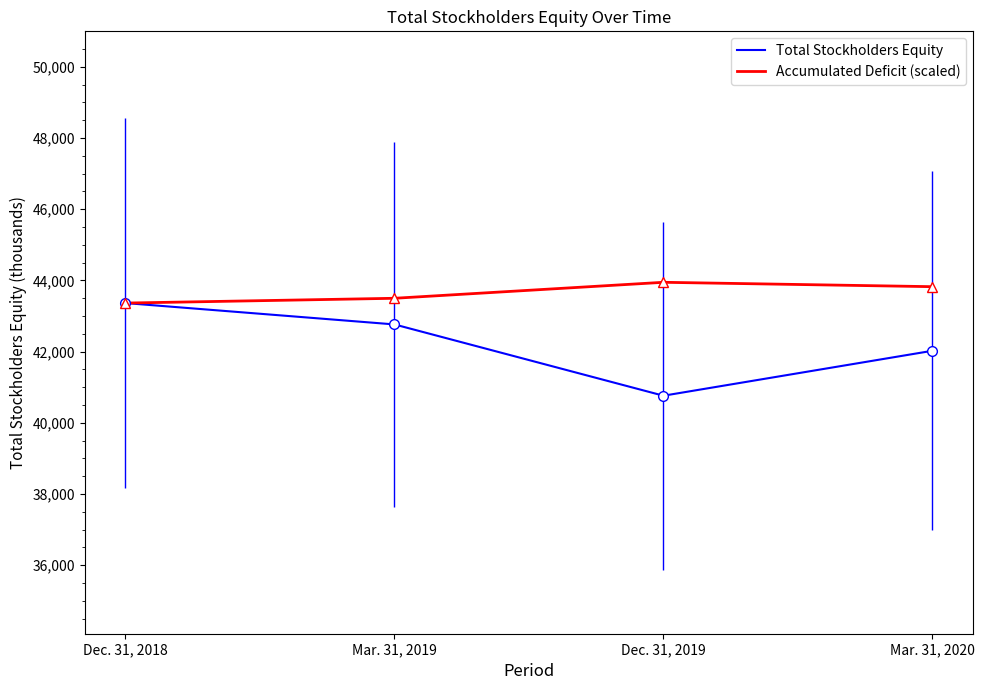

At which category is the sum across all series the highest?

Dec. 31, 2018